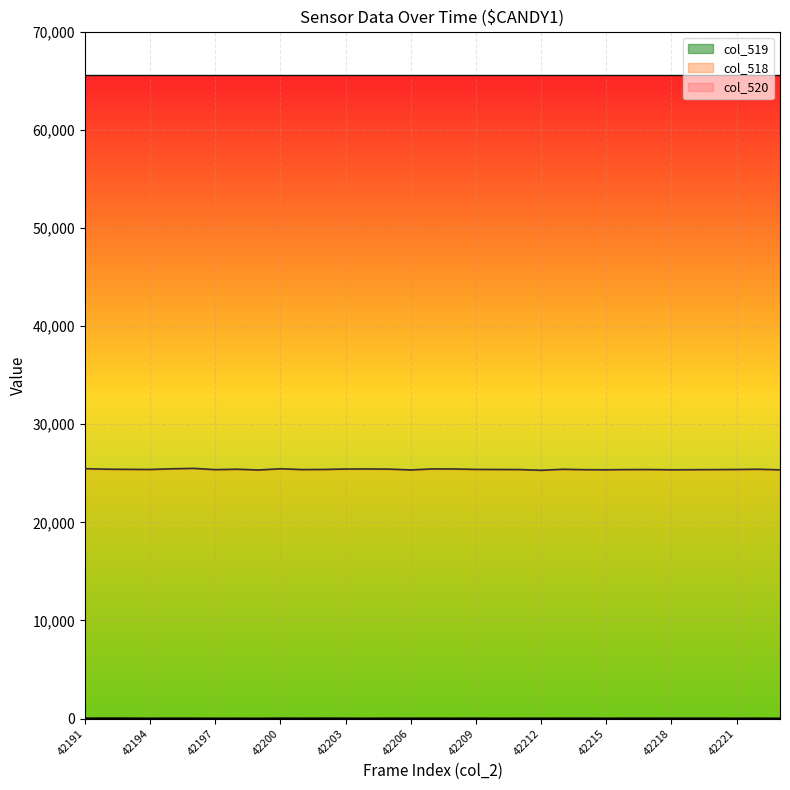

In col_519, how many points are lower than both neighbors (excluding endpoints)?

11